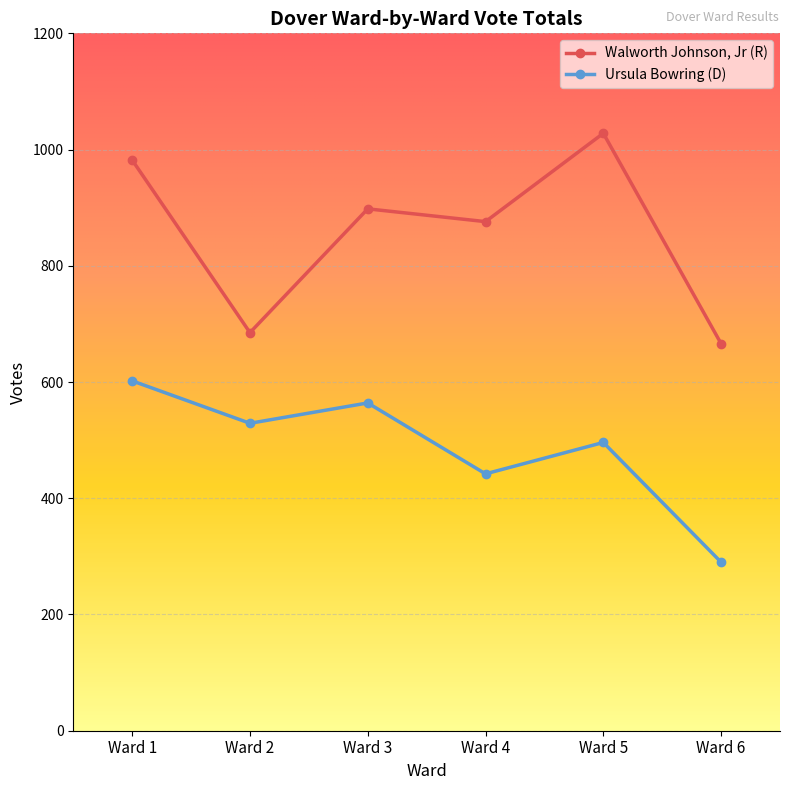

What is the sum of the Walworth Johnson, Jr (R) values at Ward 2 and Ward 3?

1583